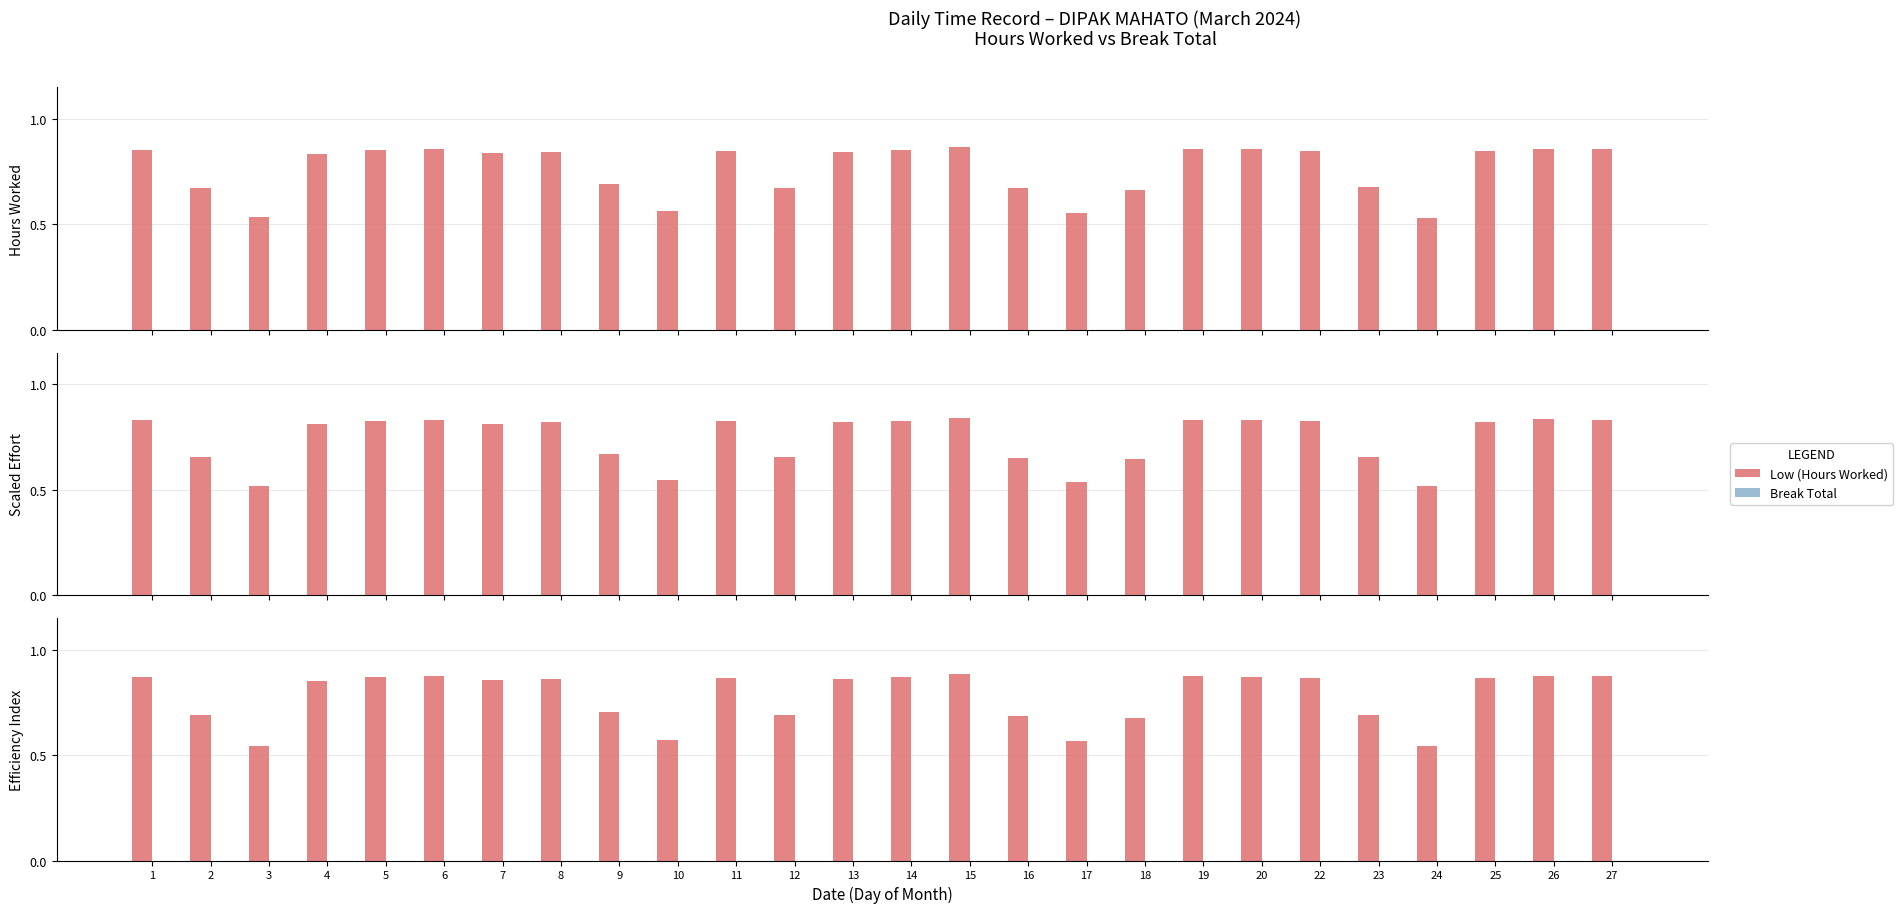

What are all the series names shown in the legend?

Low (Hours Worked), Break Total